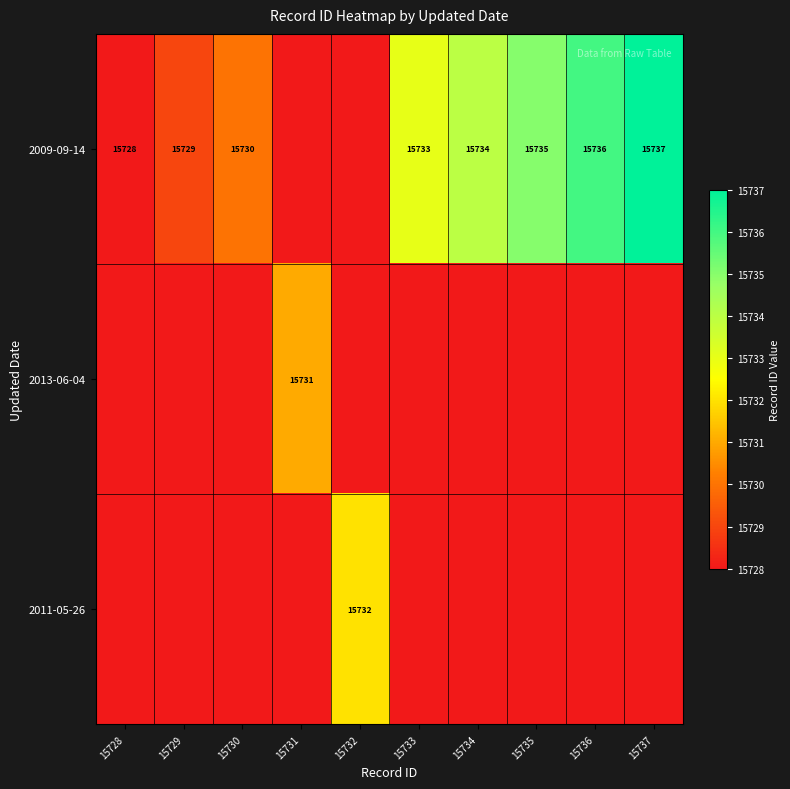

The value of 2009-09-14 at 15728 is 15728. True or false?

True